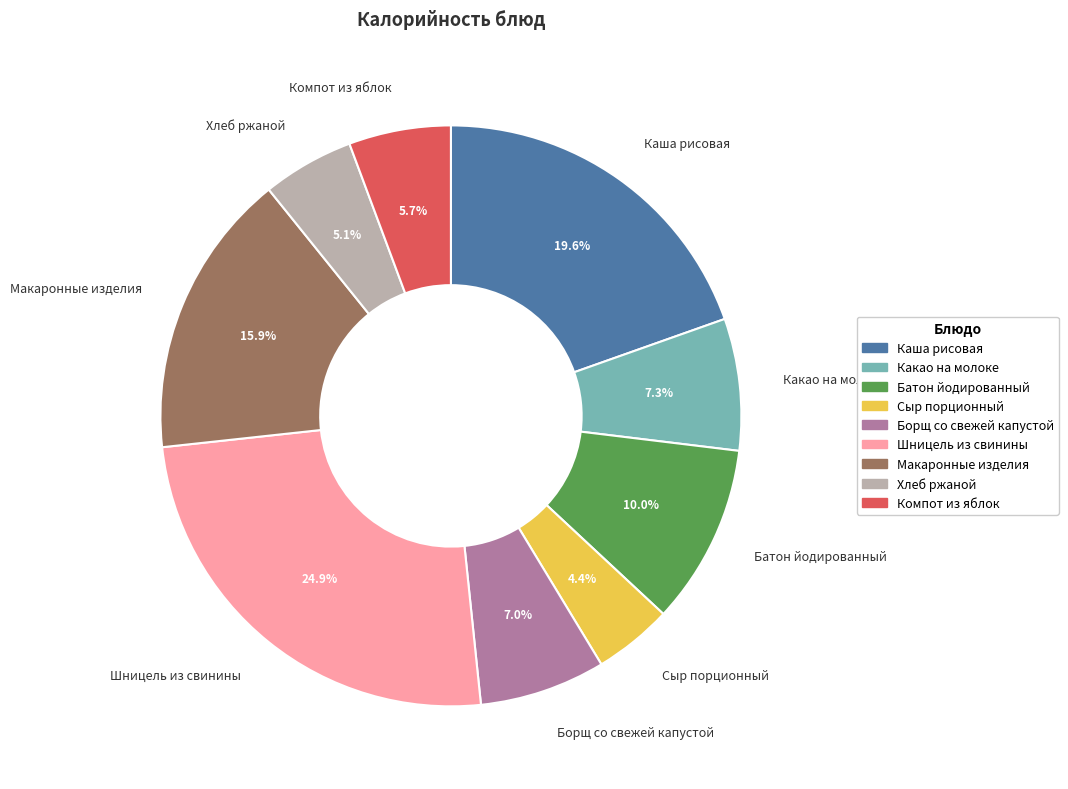

What is the smallest slice in the pie chart?

Сыр порционный